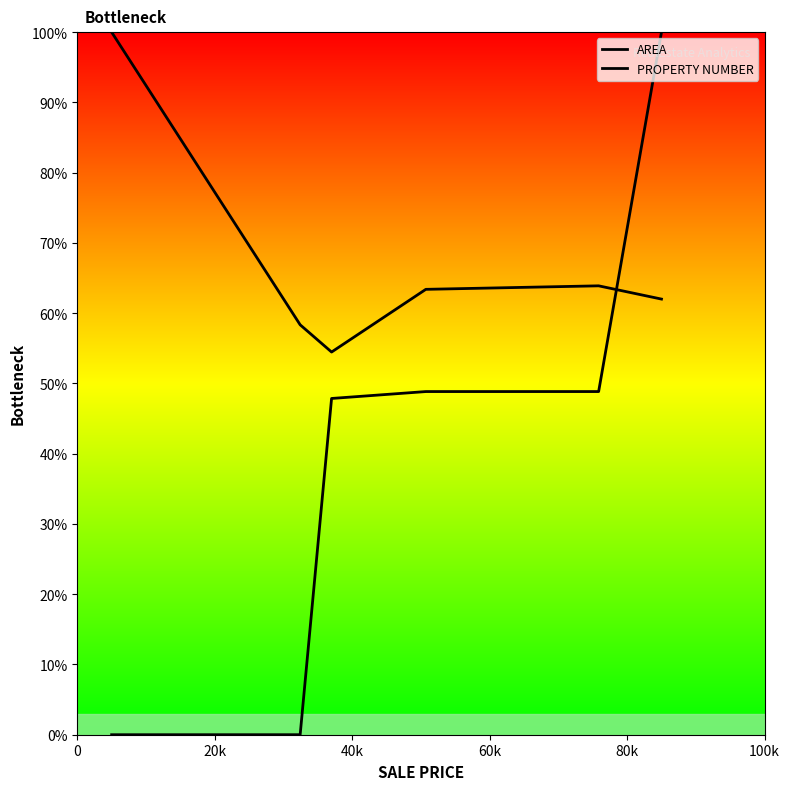

True or false: AREA and PROPERTY NUMBER cross at least once.

True